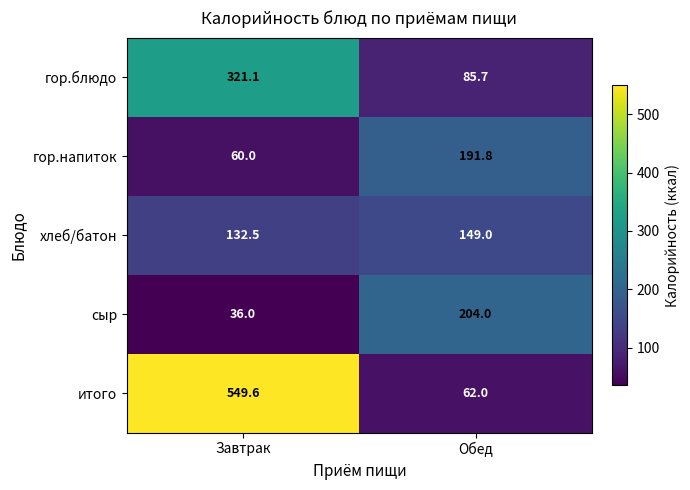

Reading right to left, what are all the values shown in this chart?

гор.блюдо: Обед=85.7	Завтрак=321.1
гор.напиток: Обед=191.8	Завтрак=60.0
хлеб/батон: Обед=149.0	Завтрак=132.5
сыр: Обед=204.0	Завтрак=36.0
итого: Обед=62.0	Завтрак=549.6